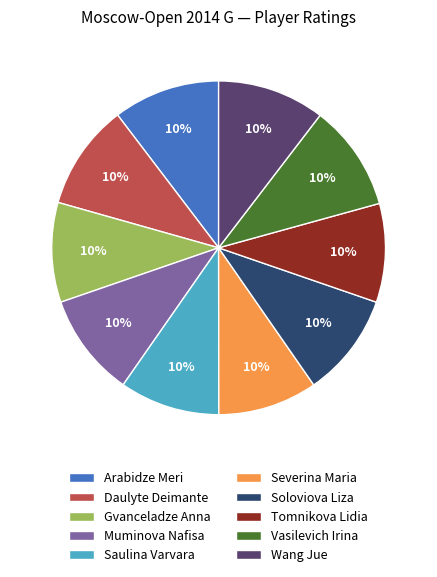

Is Tomnikova Lidia the majority of the pie?

No